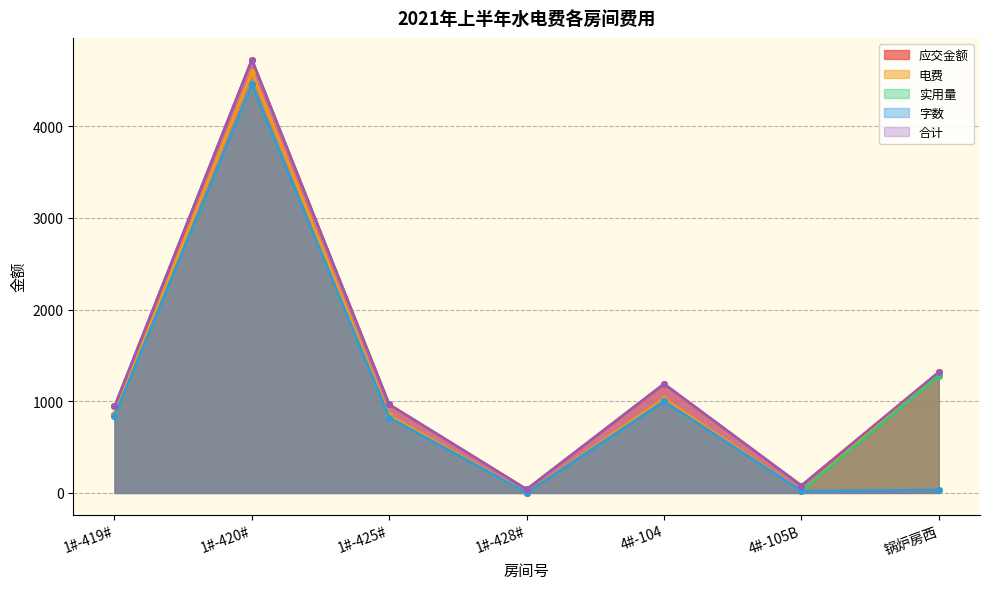

List the labels in order of 应交金额 value, smallest first.

1#-428#, 4#-105B, 1#-419#, 1#-425#, 4#-104, 锅炉房西, 1#-420#